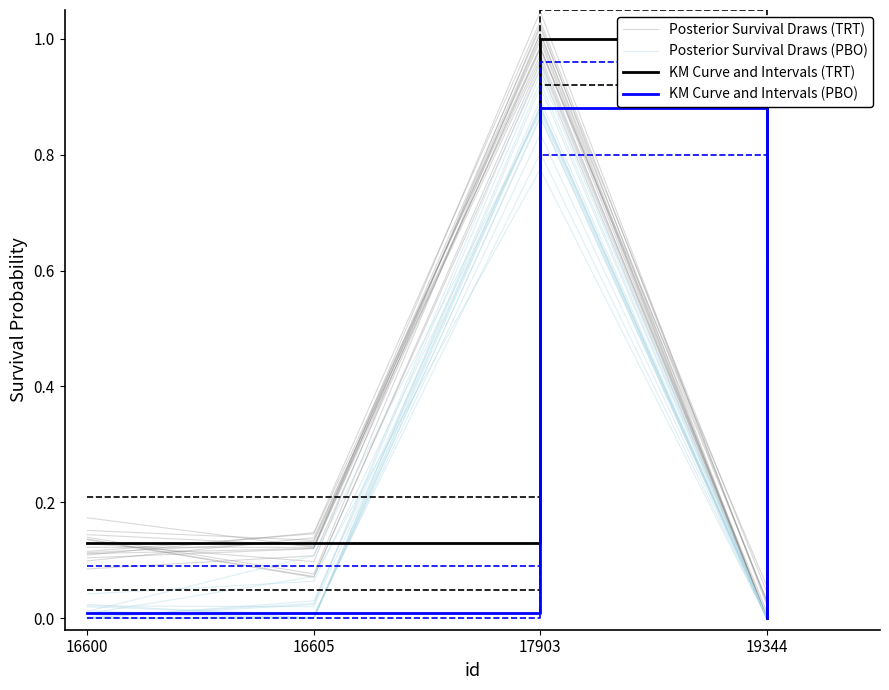

Reading right to left, extract all data points from this chart.

Posterior Survival Draws (TRT): 19344=0.0	17903=1.0	16605=0.1	16600=0.1
Posterior Survival Draws (PBO): 19344=0.0	17903=0.8	16605=0.0	16600=0.0
KM Curve and Intervals (TRT): 19344=0.0	17903=1.0	16605=0.1	16600=0.1
KM Curve and Intervals (PBO): 19344=0.0	17903=0.9	16605=0.0	16600=0.0